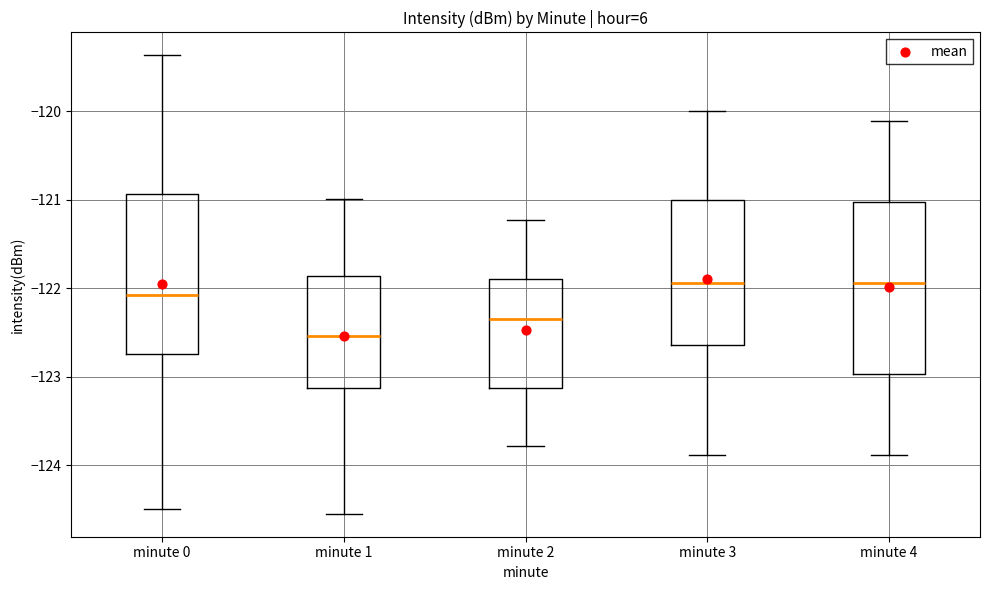

Which box is the tallest, from its lower edge to its upper edge?

minute 4